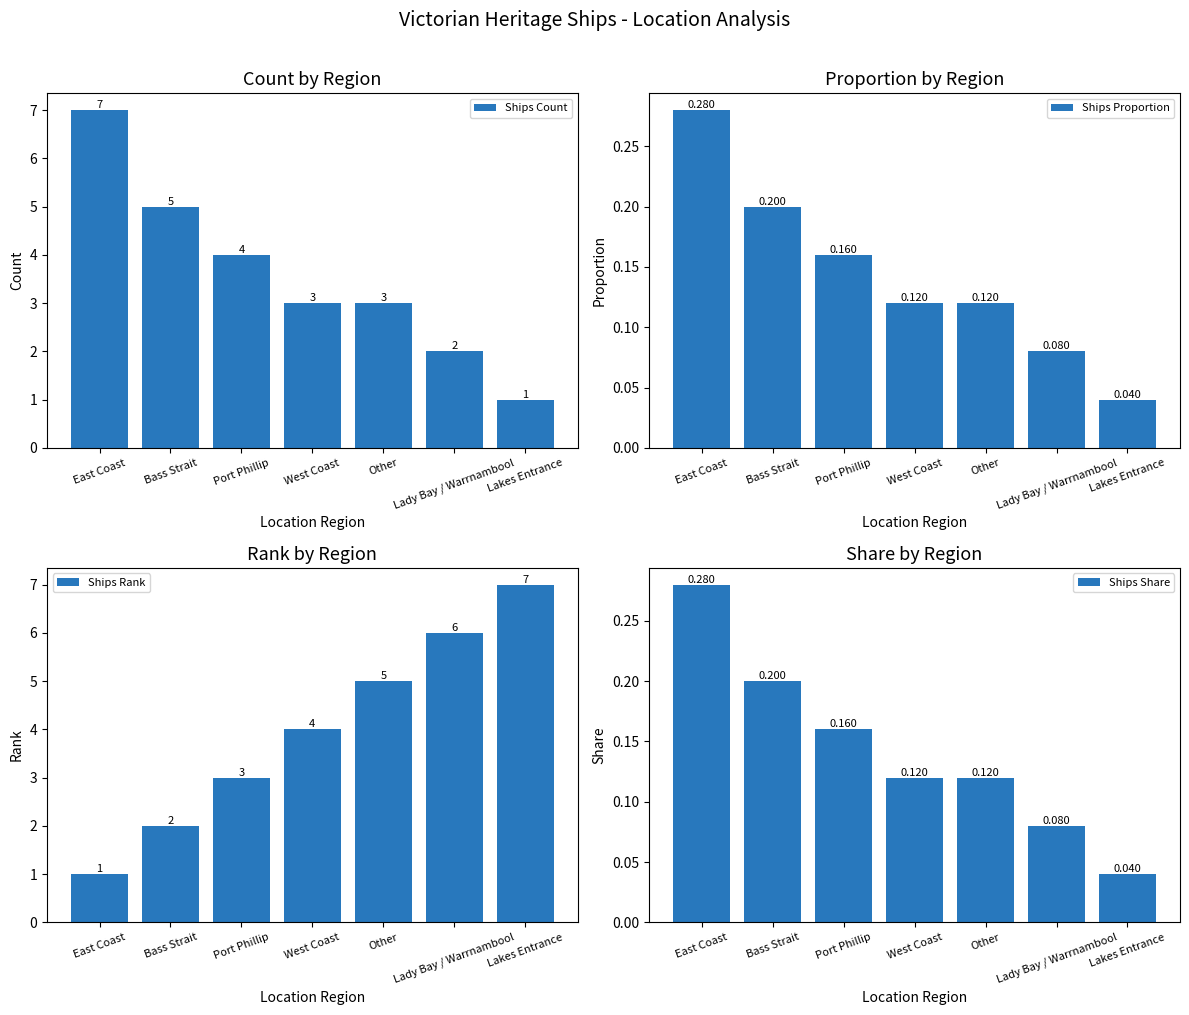

Which series has the widest spread of values?

Ships Count